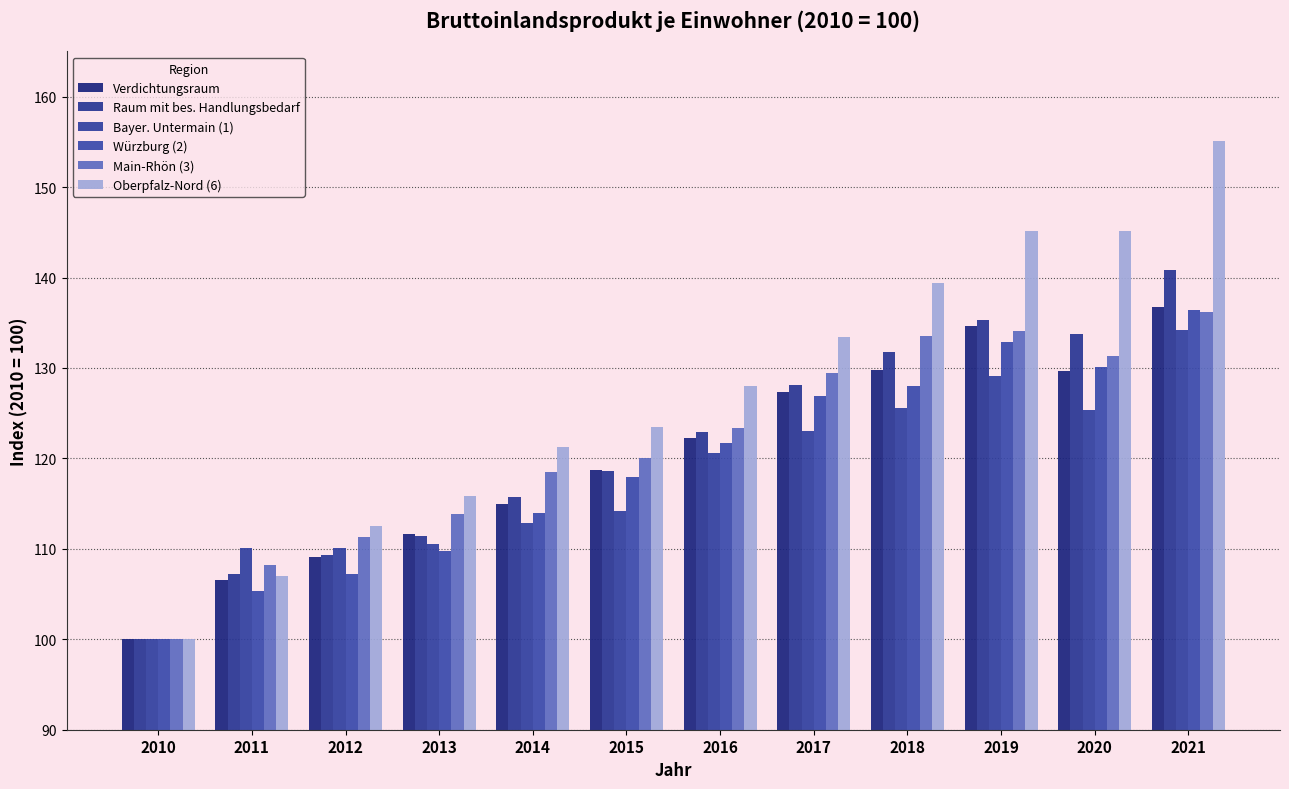

Between 2014 and 2019, which series saw the biggest shift?

Oberpfalz-Nord (6)